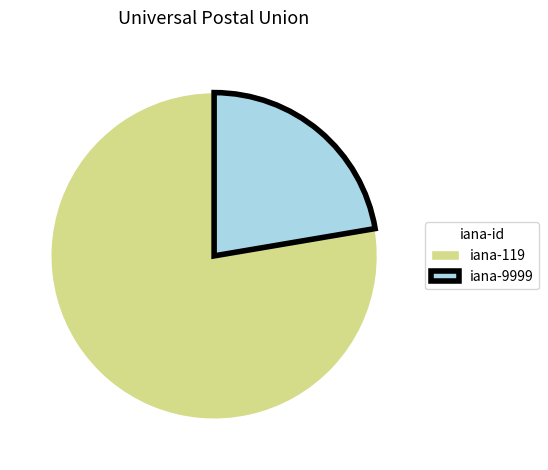

What is the smallest slice in the pie chart?

iana-9999